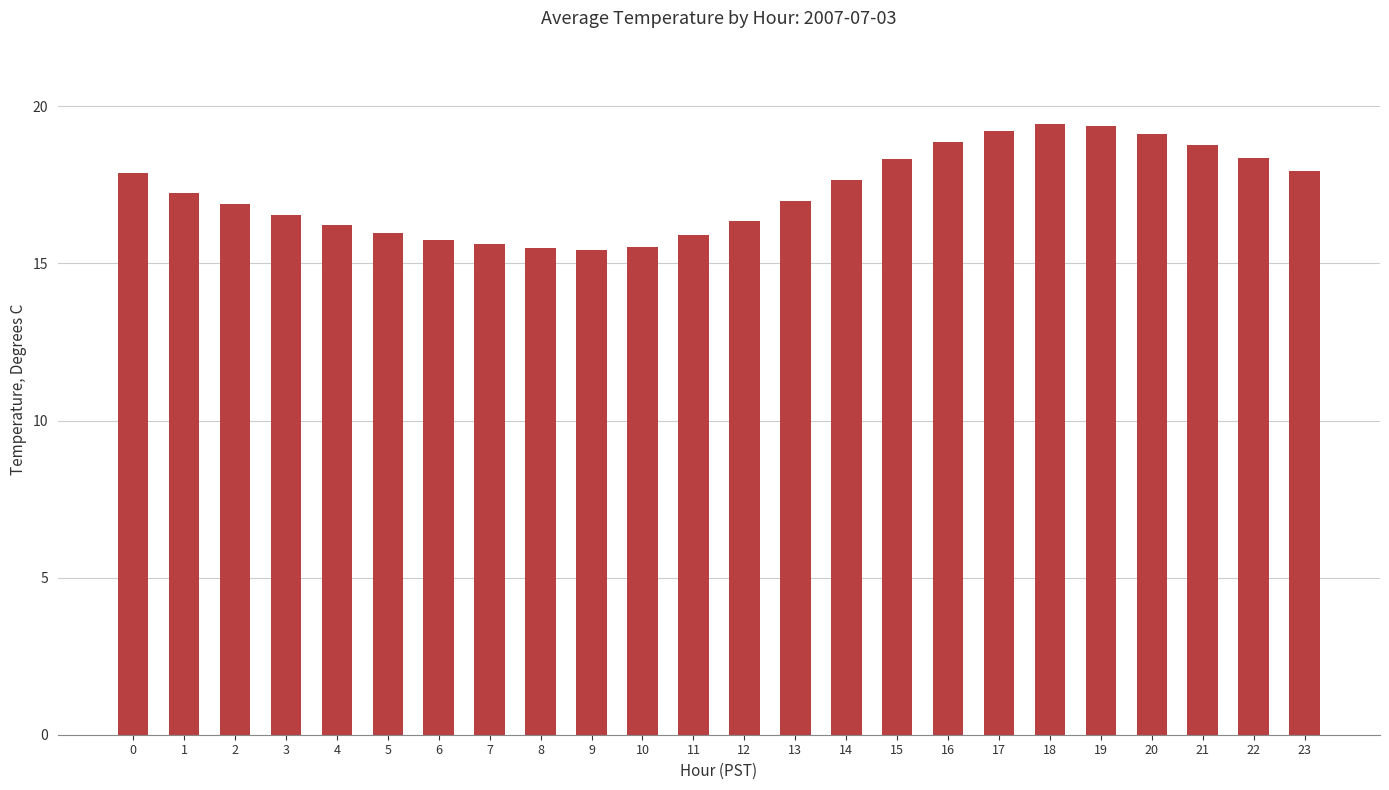

What is the difference between the maximum and minimum values?

4.0